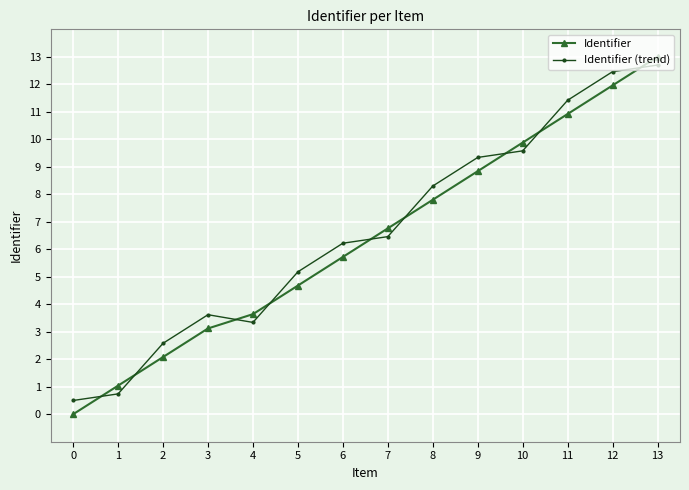

Between 1 and 11, which series saw the biggest shift?

Identifier (trend)